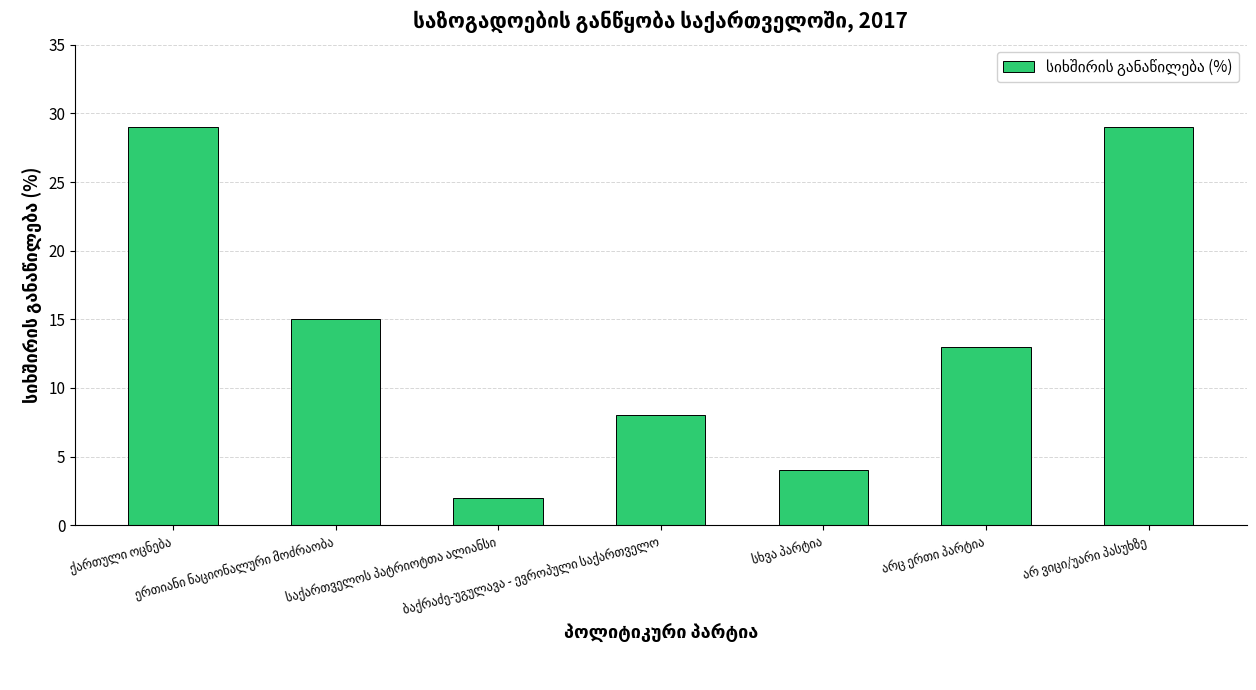

Reading left to right, extract all data points from this chart.

29	15	2	8	4	13	29